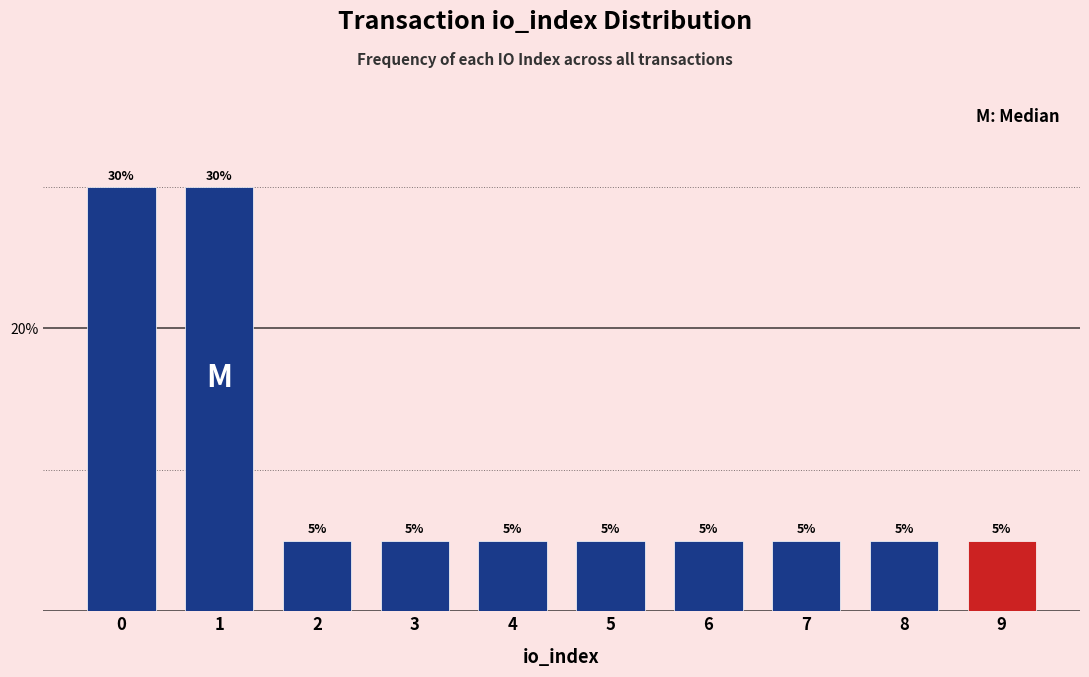

Reading left to right, what are all the values shown in this chart?

0=30	1=30	2=5	3=5	4=5	5=5	6=5	7=5	8=5	9=5